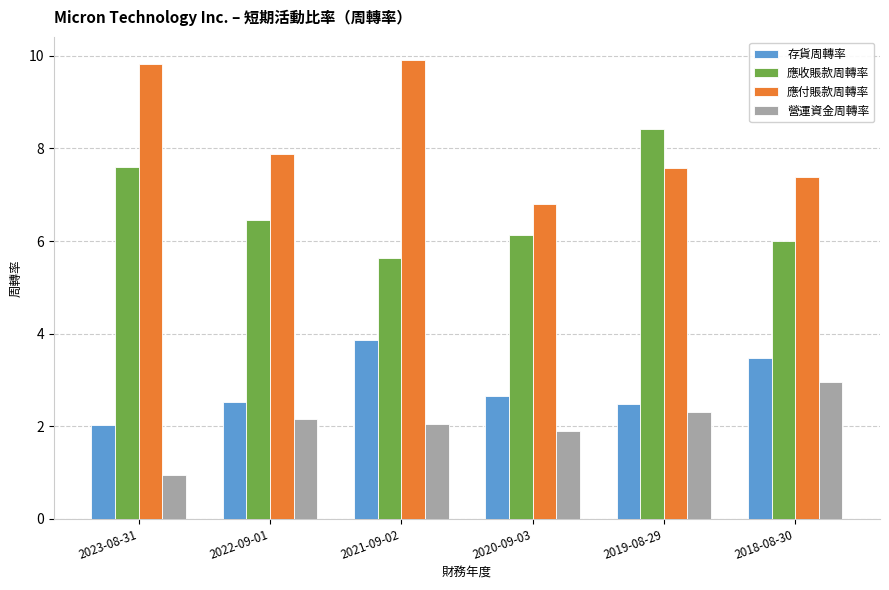

What is the total value across all series at 2019-08-29?

20.8